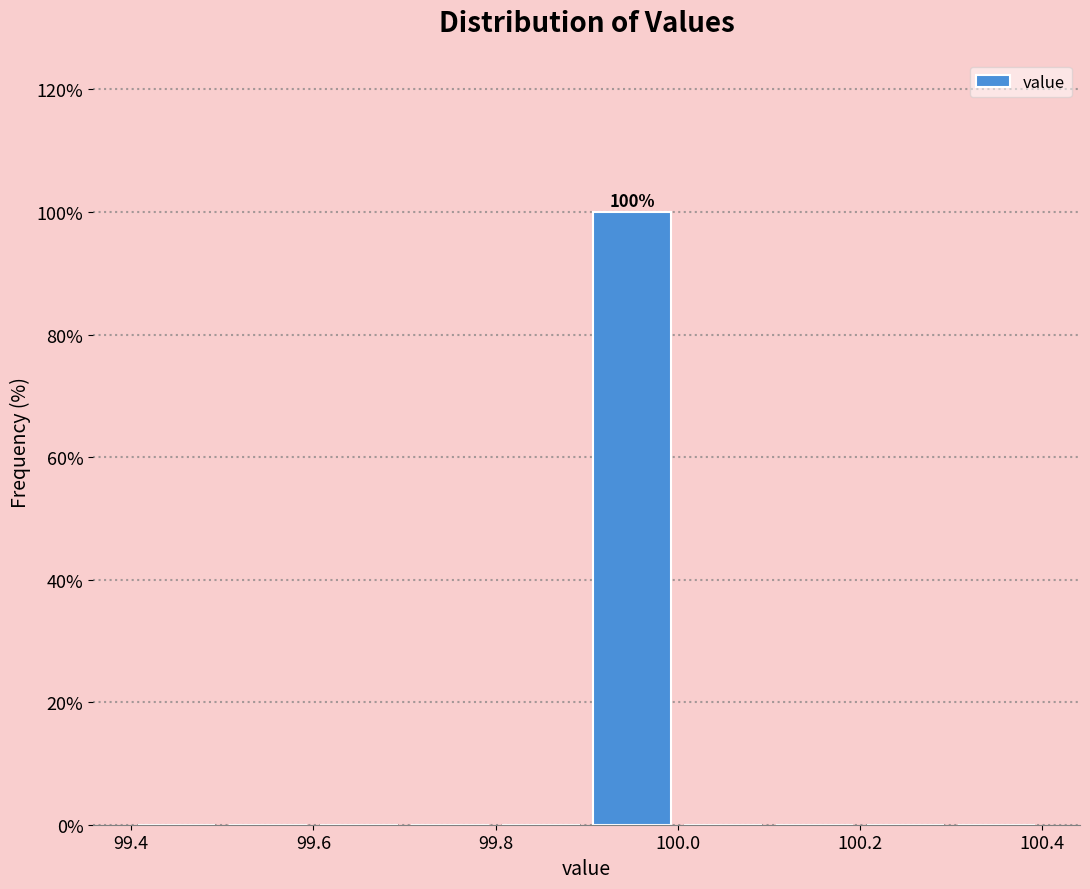

Which range on the x-axis has the tallest bar?

99.9 to 100.0